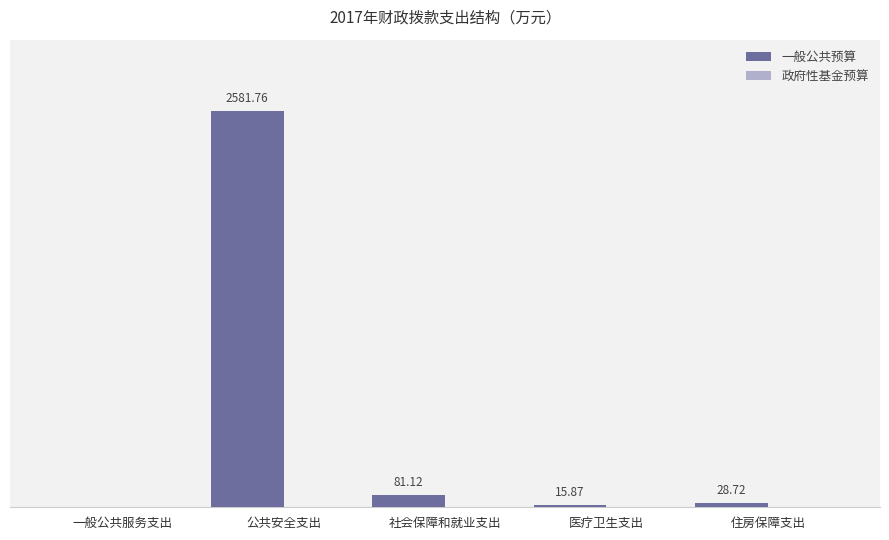

Which has a higher value, 住房保障支出 or 社会保障和就业支出?

社会保障和就业支出